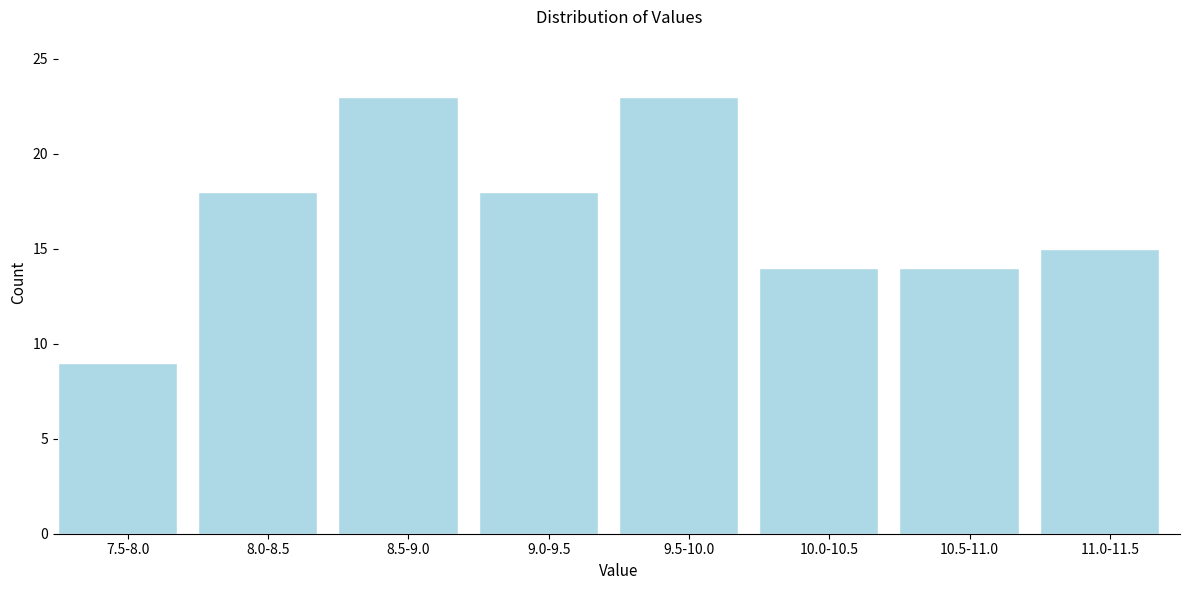

Reading left to right, transcribe all the data shown in this chart.

9	18	23	18	23	14	14	15